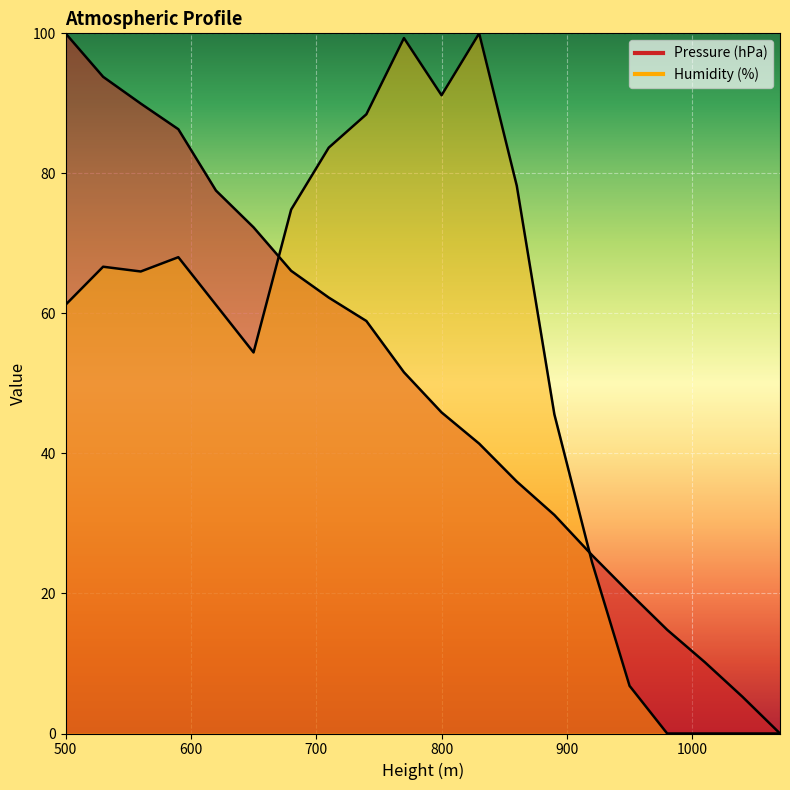

Which series changed the most between 620 and 890?

Pressure (hPa)